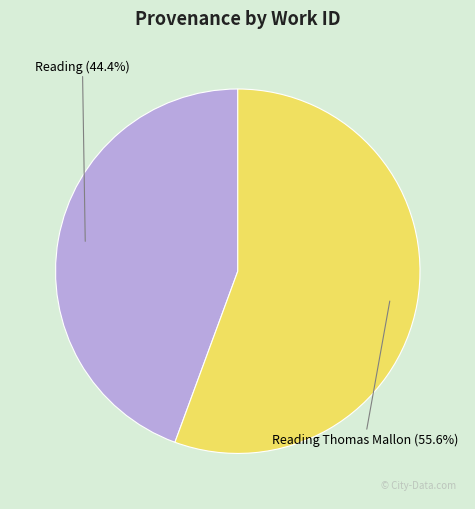

Does any single category account for the majority?

Yes